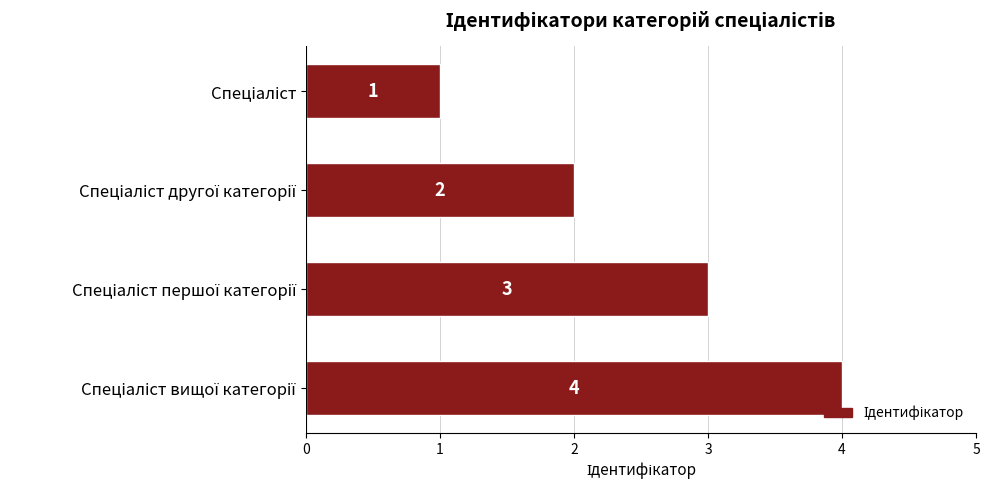

What is the maximum value shown in the chart?

4